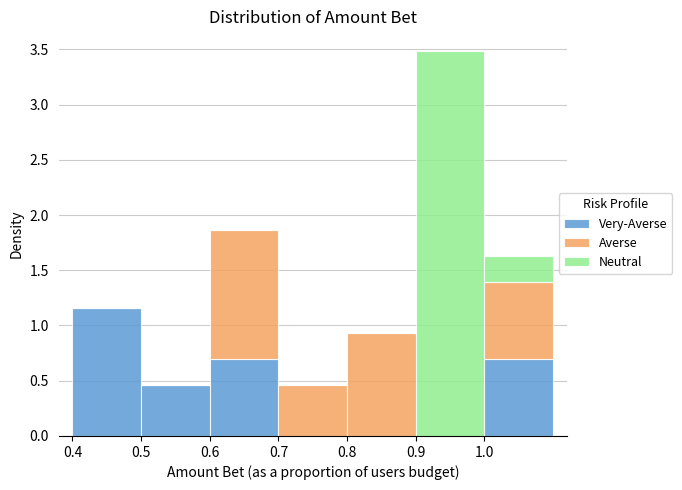

Reading left to right, list every stacked bar in this chart as the range it spans on the x-axis followed by its total height. The values are not printed on the chart, so give them approximately, as read against the axis.

0.4 to 0.5: 1.15
0.5 to 0.6: 0.45
0.6 to 0.7: 1.85
0.7 to 0.8: 0.45
0.8 to 0.9: 0.95
0.9 to 1.0: 3.50
1.0 to 1.1: 1.65